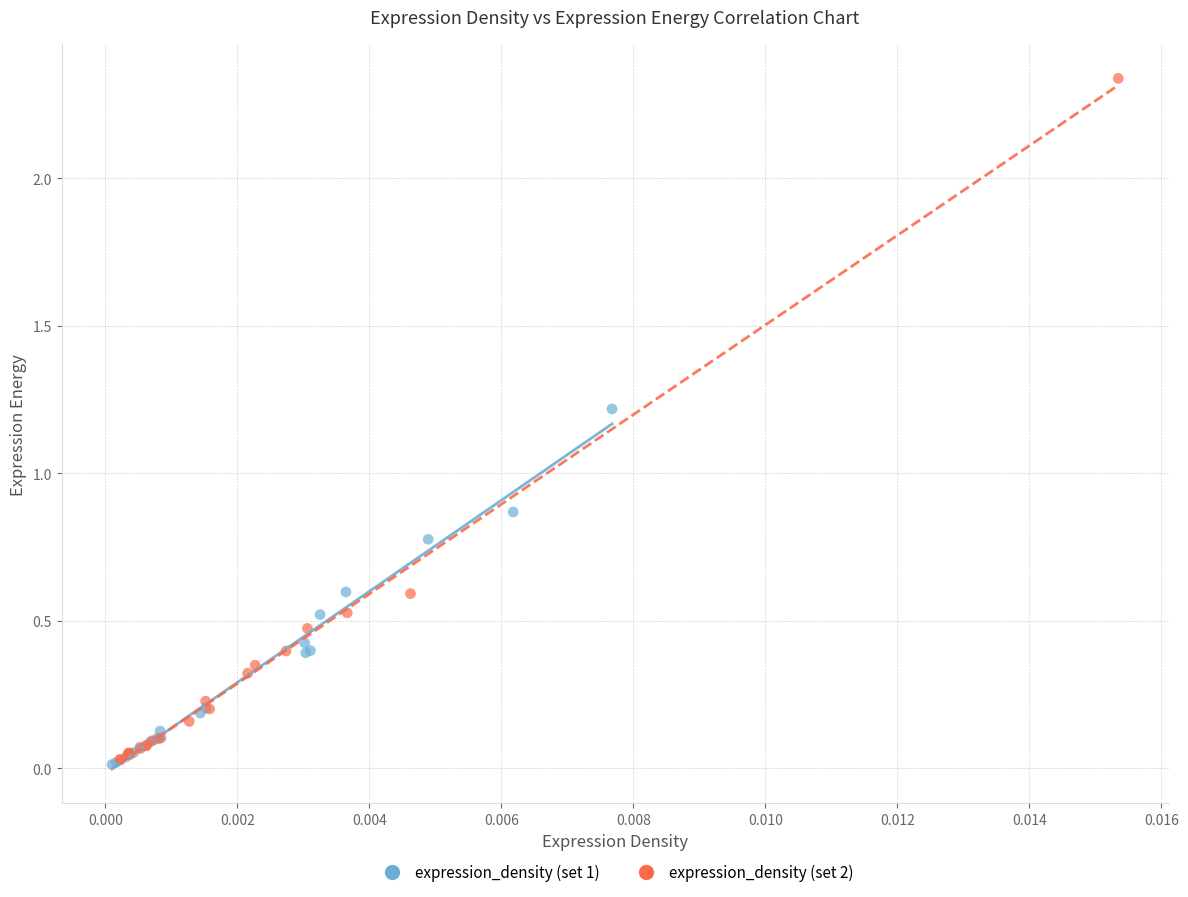

Which series has the largest Y range (max minus min)?

expression_density (set 2)